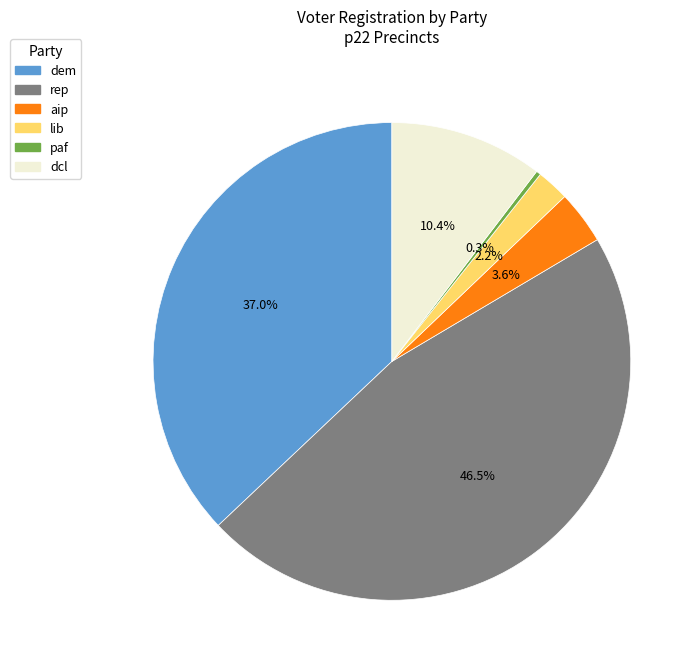

What is the smallest slice in the pie chart?

paf